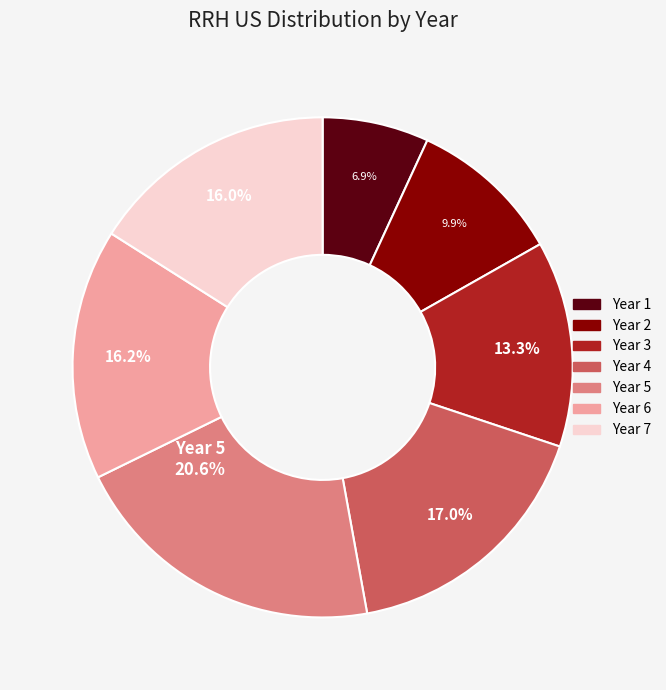

Is it true that Year 7 is 7% of the pie?

False